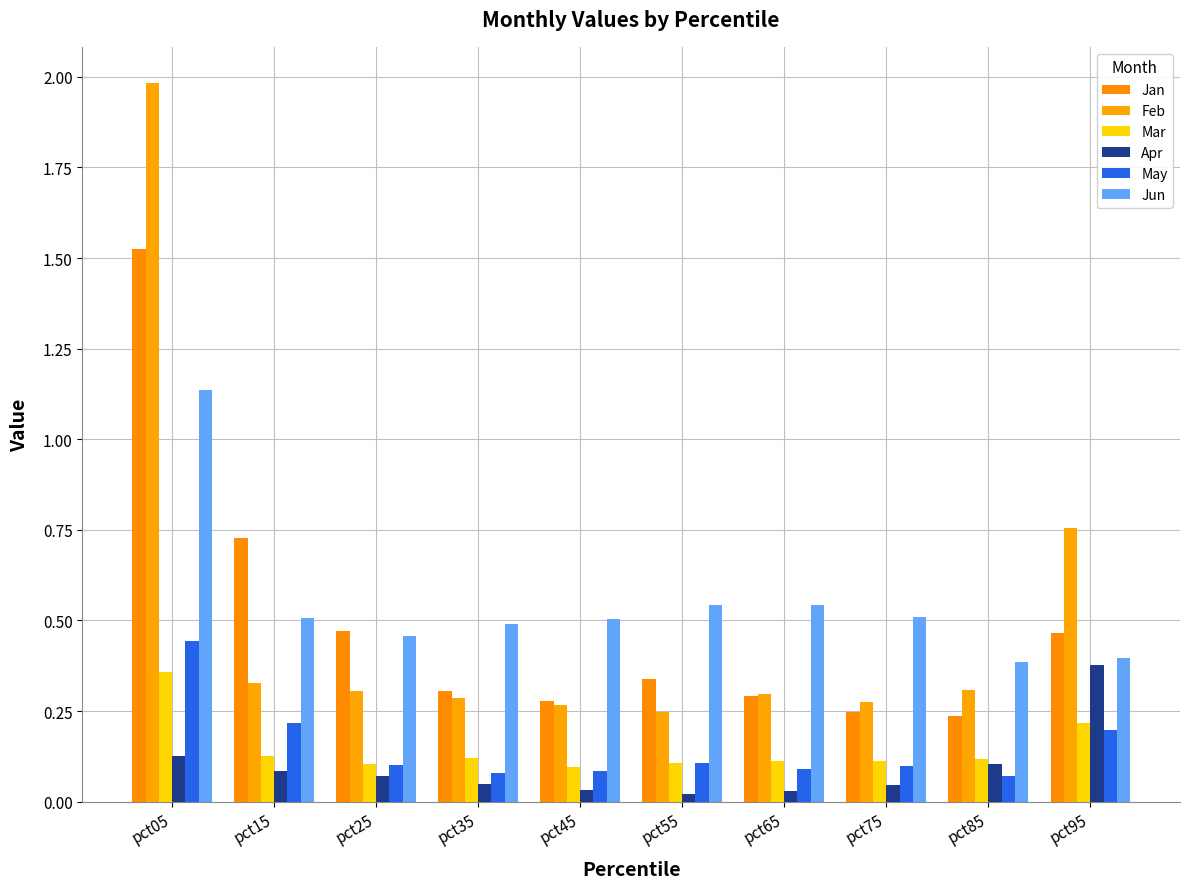

The value of Jun at pct25 is 0.7. True or false?

False